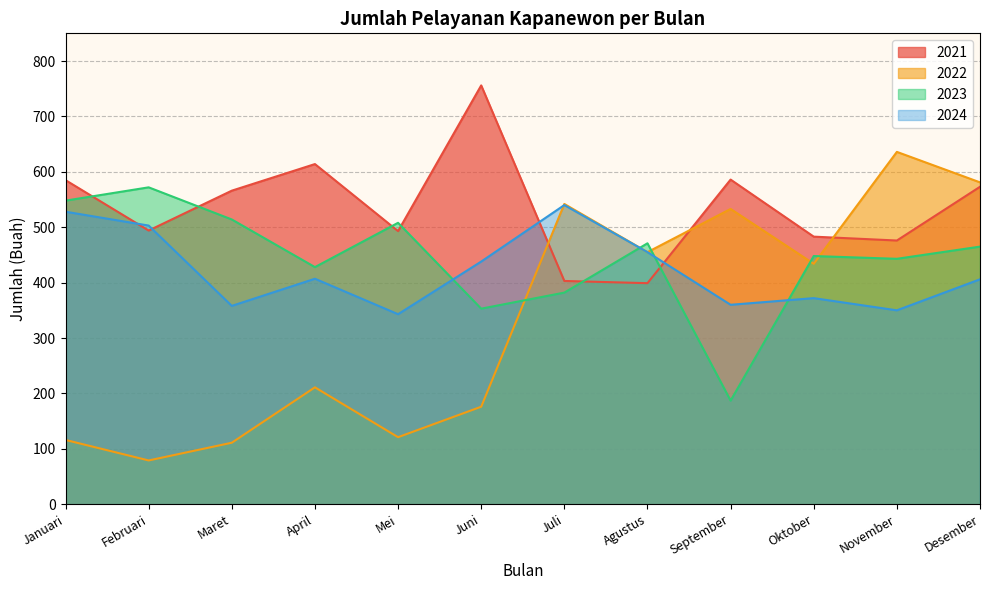

Which series has the largest total across all categories?

2021